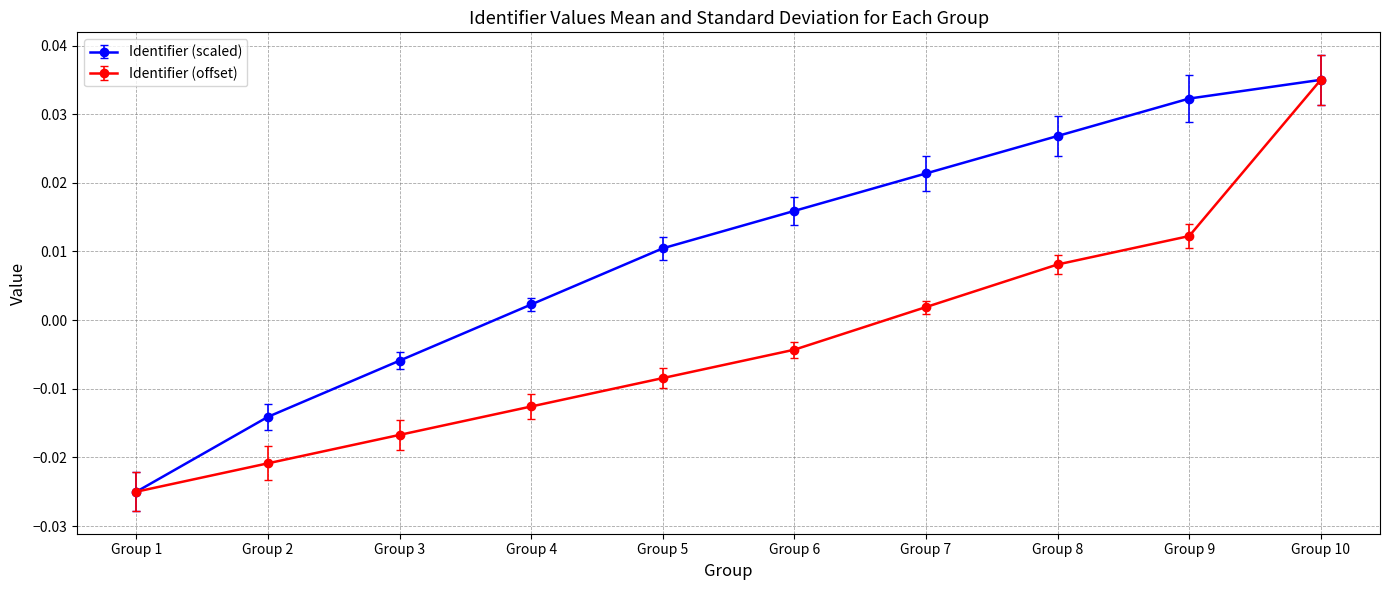

At which category is the sum across all series the highest?

Group 10